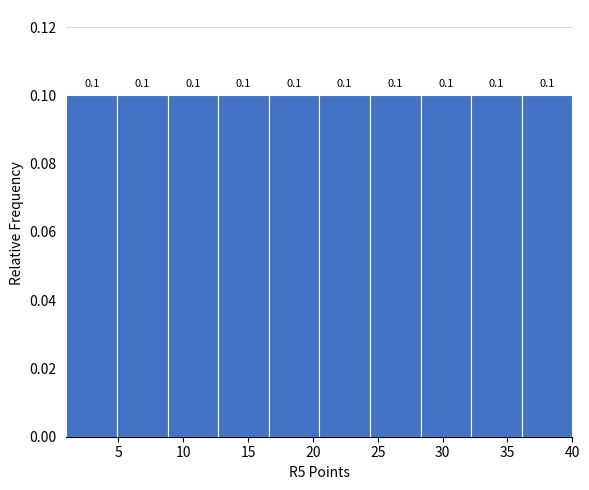

Reading left to right, list every bar in this chart as the range it spans on the x-axis followed by its height. The bar edges are not printed on the chart, so give them approximately, as read against the axis.

1.0 to 4.9: 0.1
4.9 to 8.8: 0.1
8.8 to 12.7: 0.1
12.7 to 16.6: 0.1
16.6 to 20.5: 0.1
20.5 to 24.4: 0.1
24.4 to 28.3: 0.1
28.3 to 32.2: 0.1
32.2 to 36.1: 0.1
36.1 to 40.0: 0.1